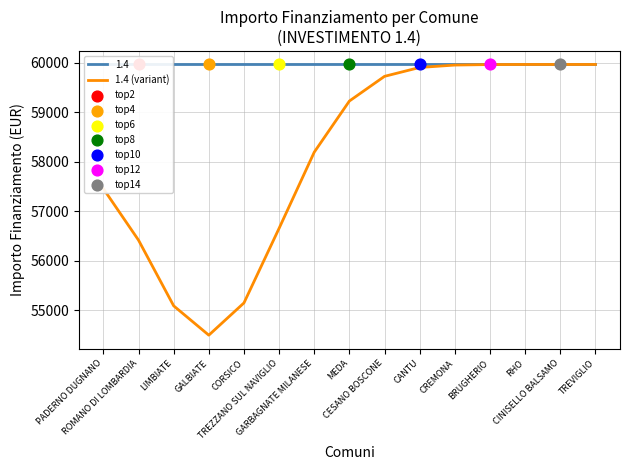

Which has a higher value, CESANO BOSCONE or LIMBIATE?

CESANO BOSCONE